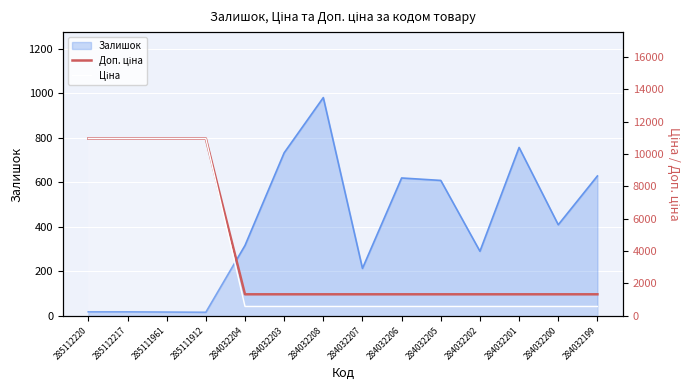

What is the value of the Ціна point at the 5th from the left?

580.4